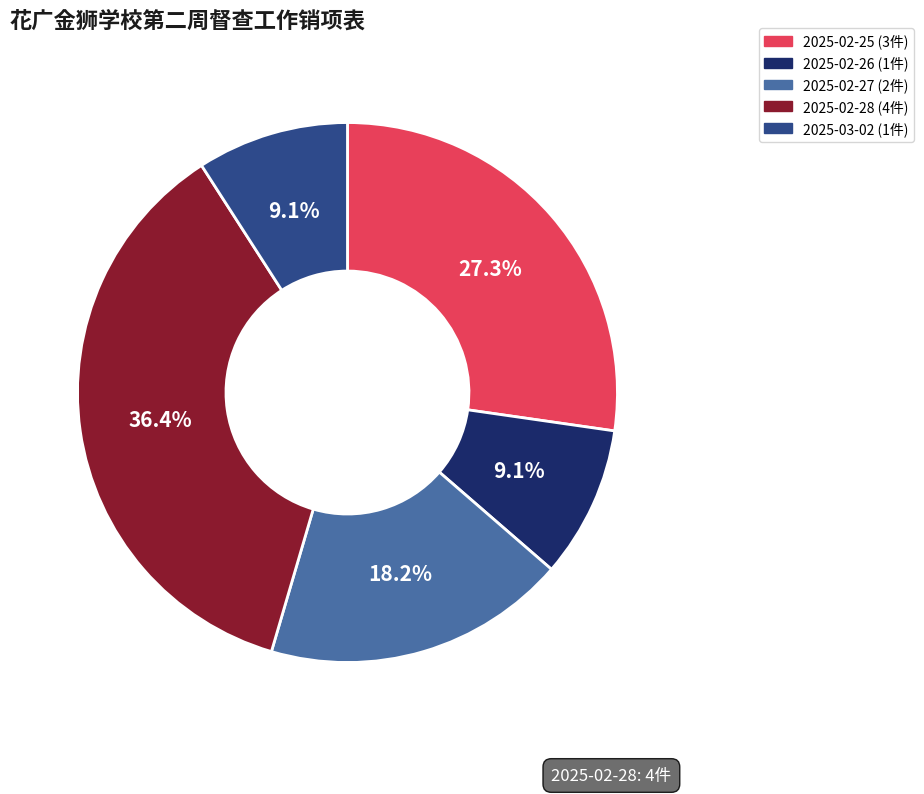

Does any single category account for the majority?

No